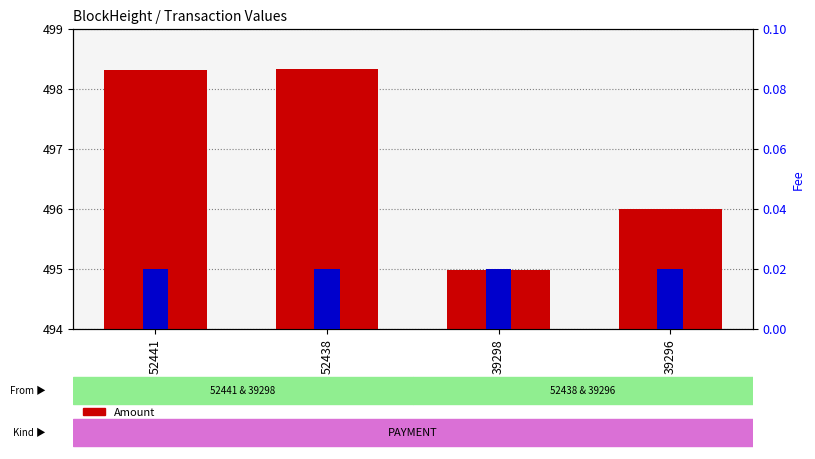

What are all the series names shown in the legend?

Amount, Fee